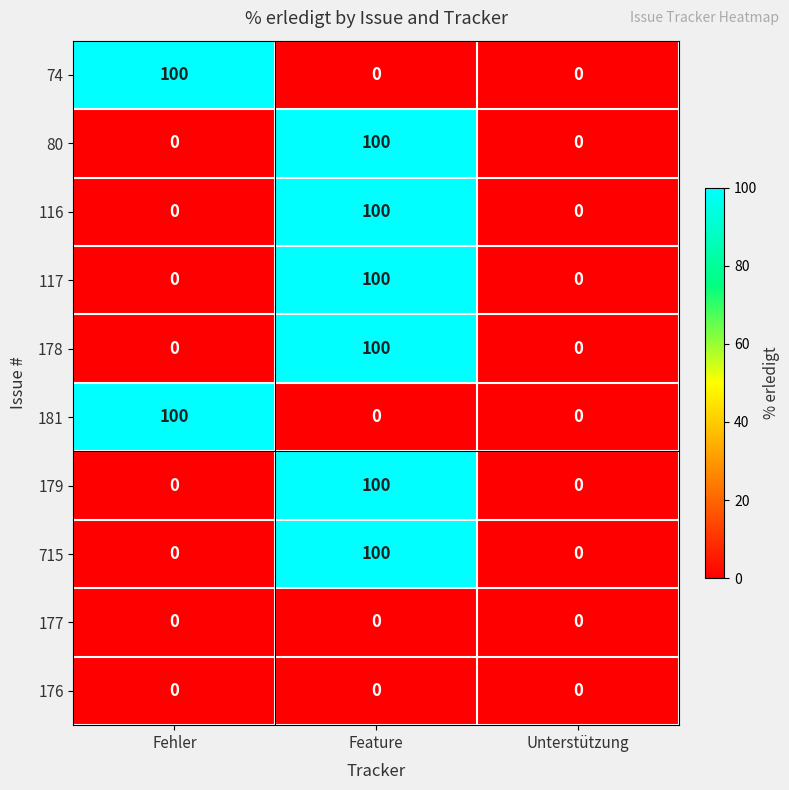

What is the average value of the 80 series?

33